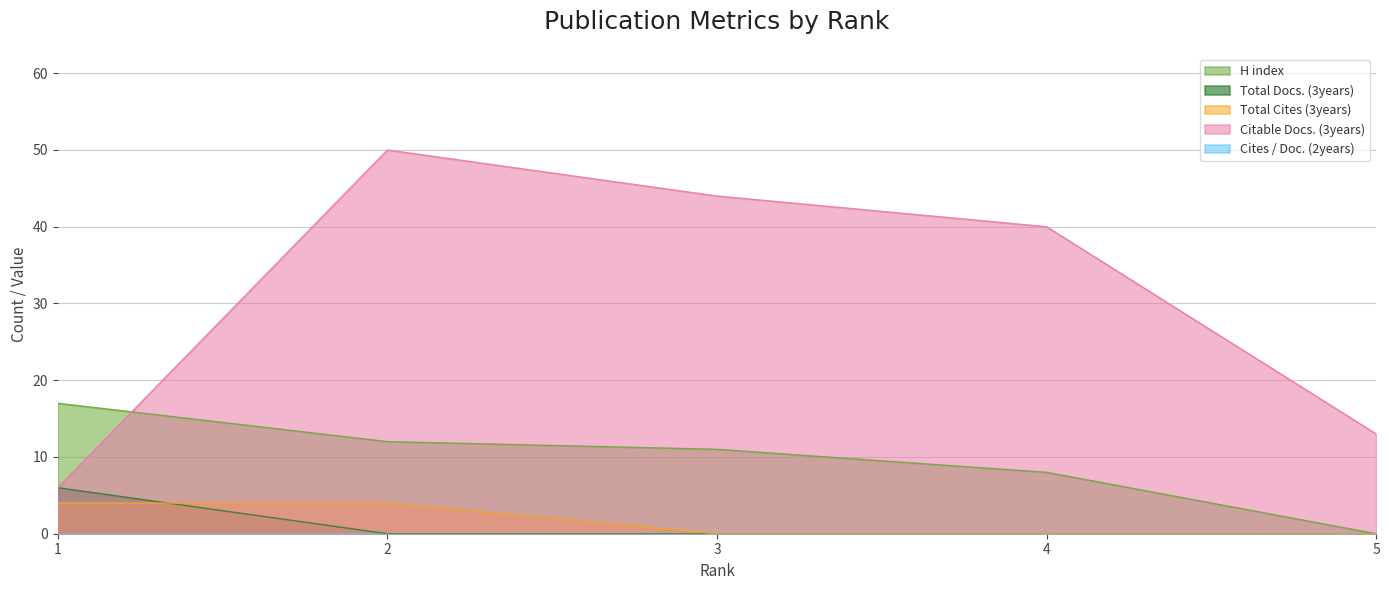

What is the value of the H index point at the 1st from the left?

17